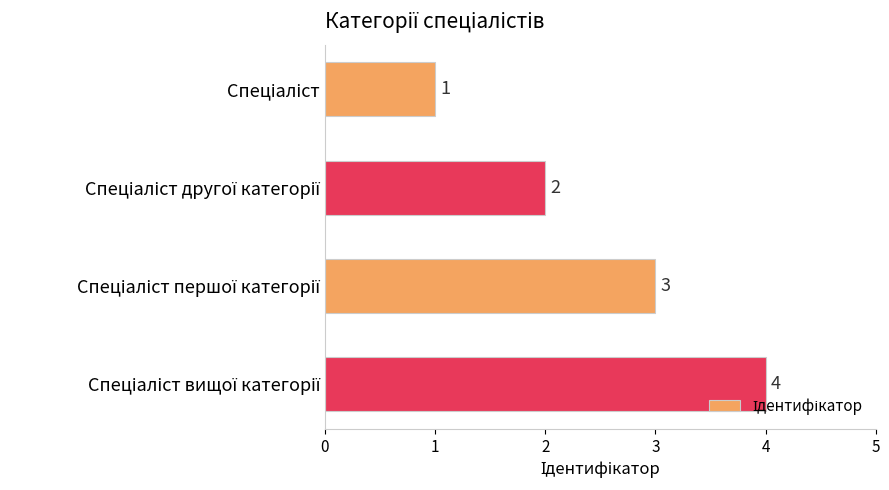

What is the difference between the maximum and minimum values?

3